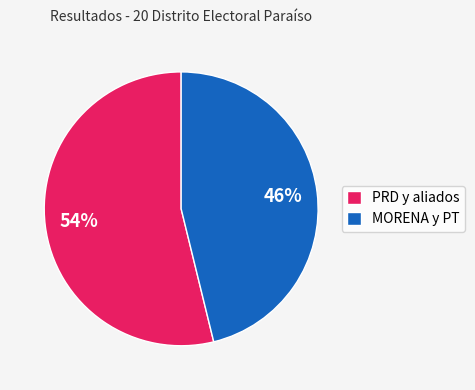

What is the largest slice in the pie chart?

PRD y aliados